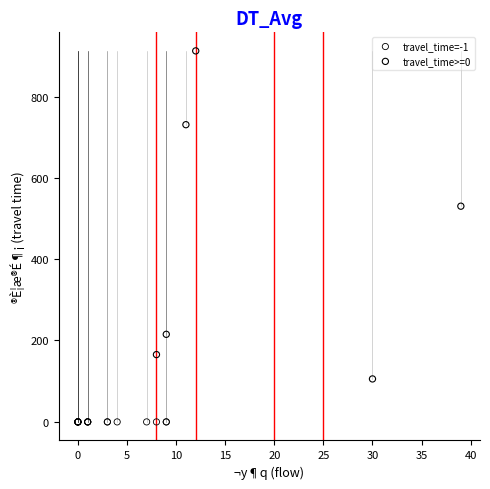

Which series contains the highest Y value?

travel_time>=0